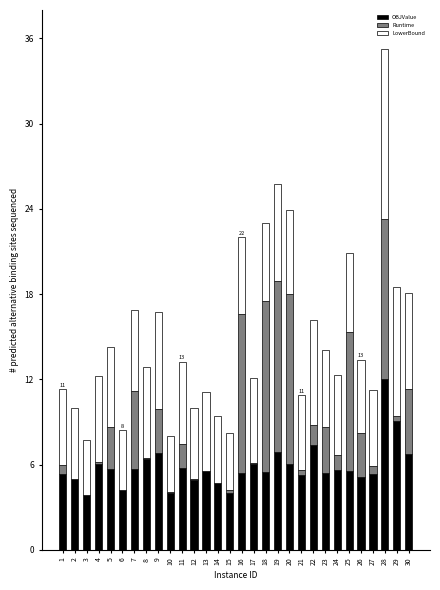

At which category is the sum across all series the highest?

28